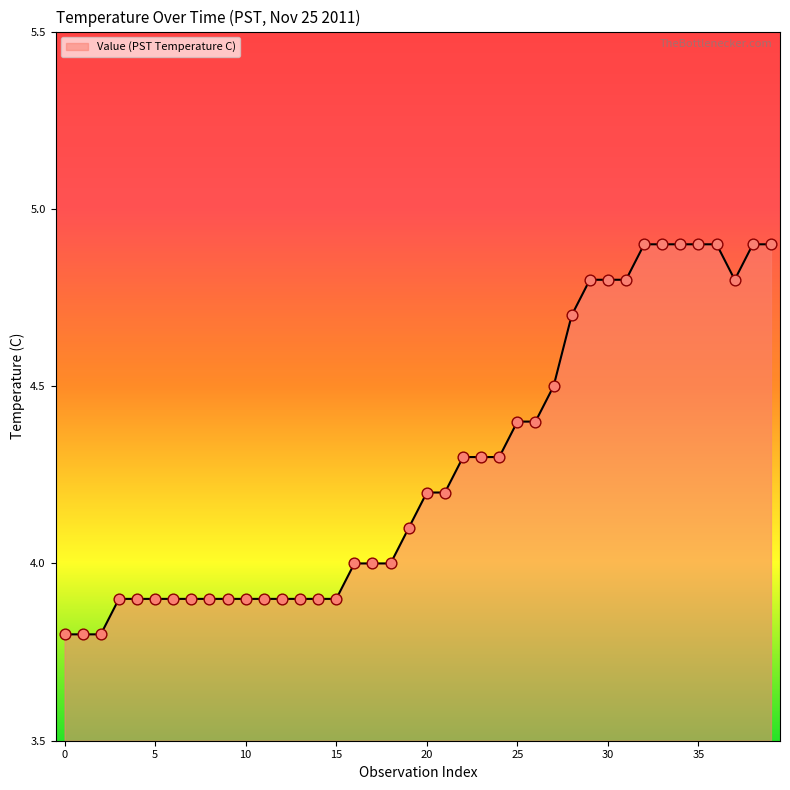

What is the difference between the maximum and minimum values?

1.1